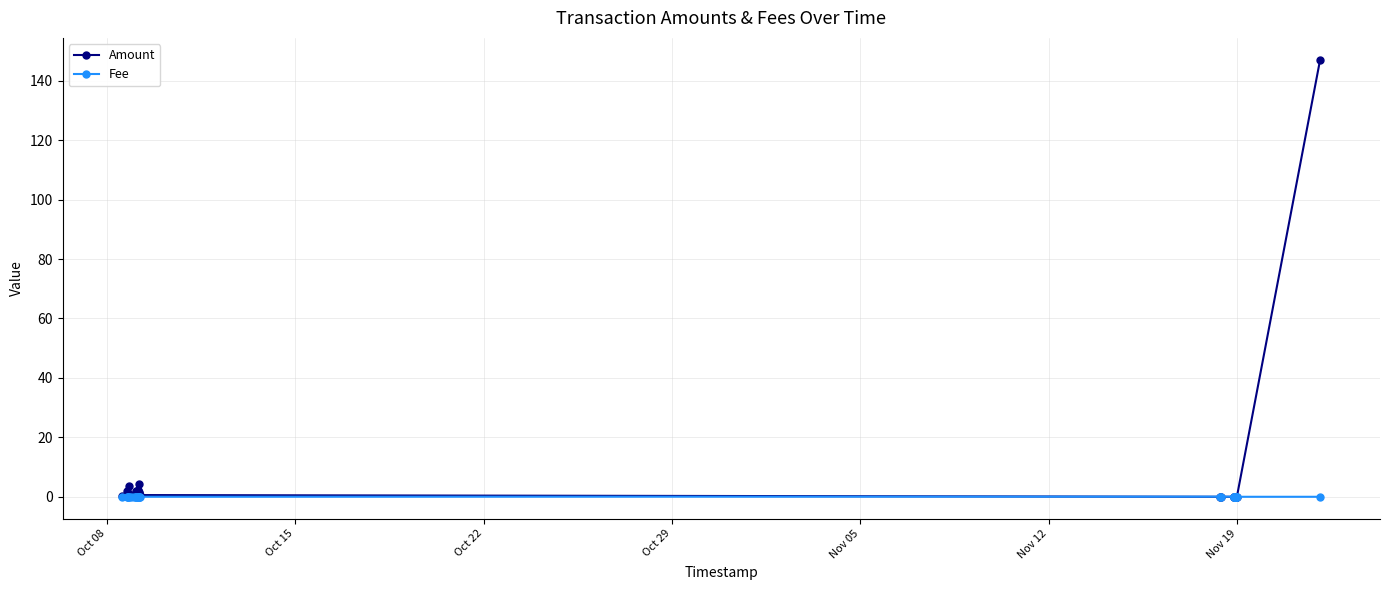

Count the number of categories in the chart.

40